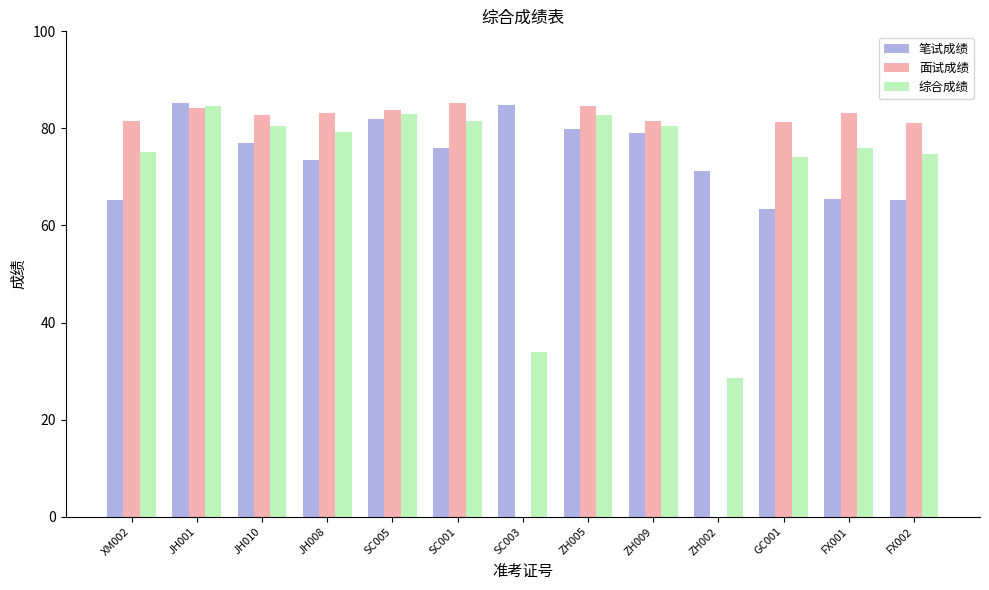

What is the total value across all series at GC001?

219.0